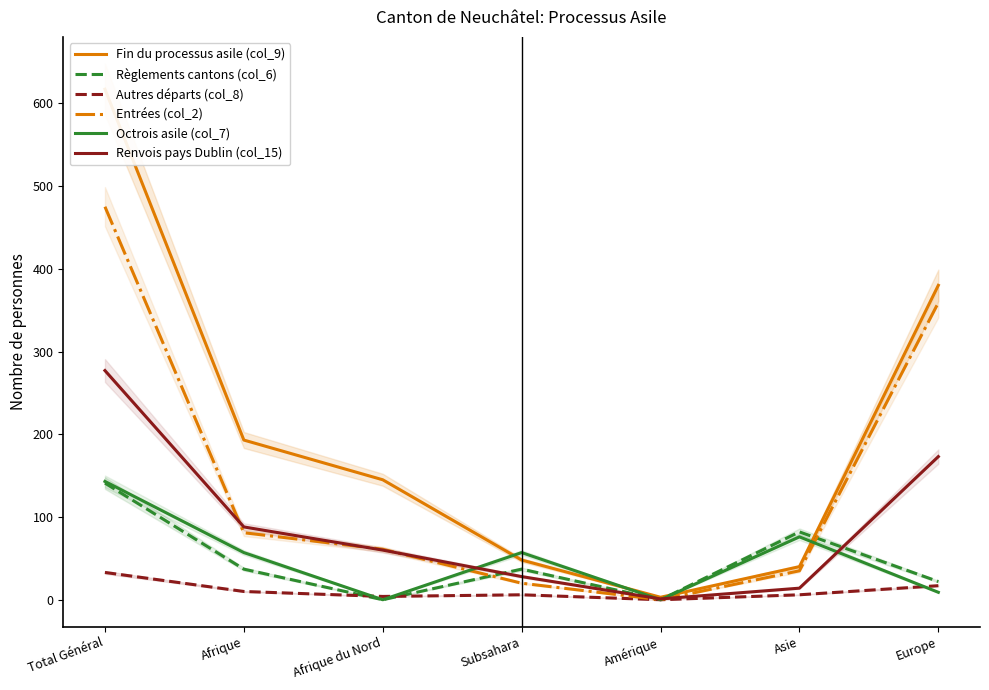

Reading right to left, what are all the values shown in this chart?

Fin du processus asile (col_9): 380	40	3	48	145	193	617
Règlements cantons (col_6): 22	82	0	37	0	37	141
Autres départs (col_8): 17	6	0	6	4	10	33
Entrées (col_2): 359	35	0	20	61	81	475
Octrois asile (col_7): 9	76	0	57	0	57	143
Renvois pays Dublin (col_15): 173	14	1	28	60	88	277